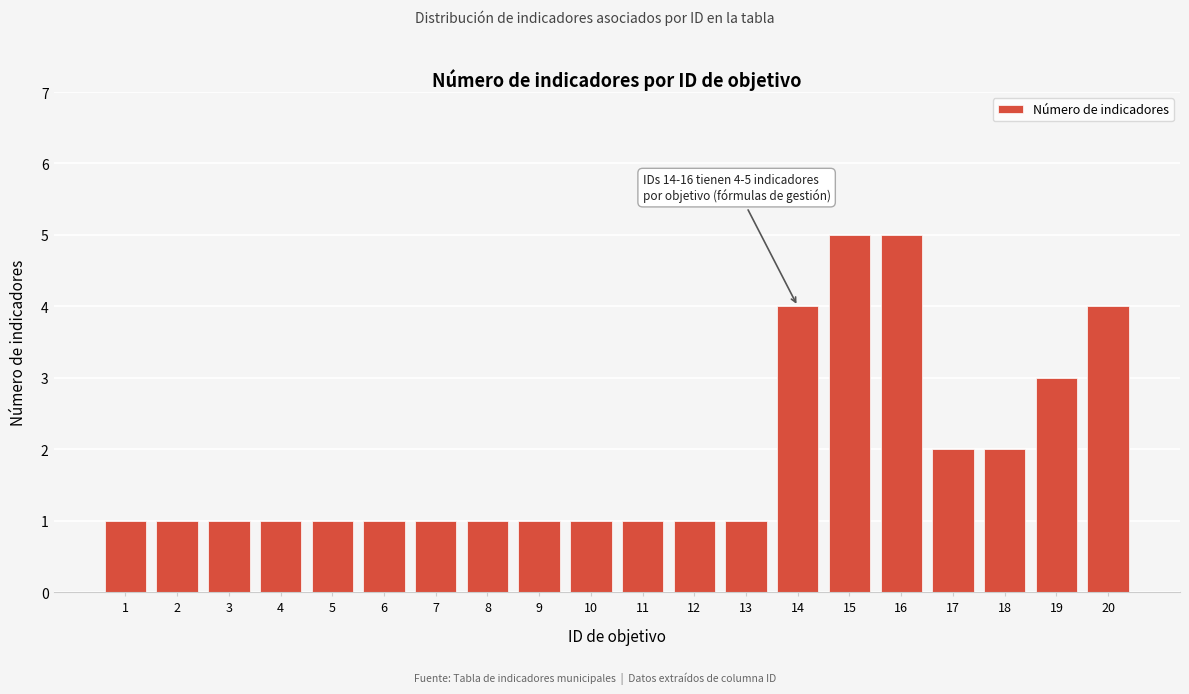

Reading left to right, list all the values displayed in this chart.

1	1	1	1	1	1	1	1	1	1	1	1	1	4	5	5	2	2	3	4